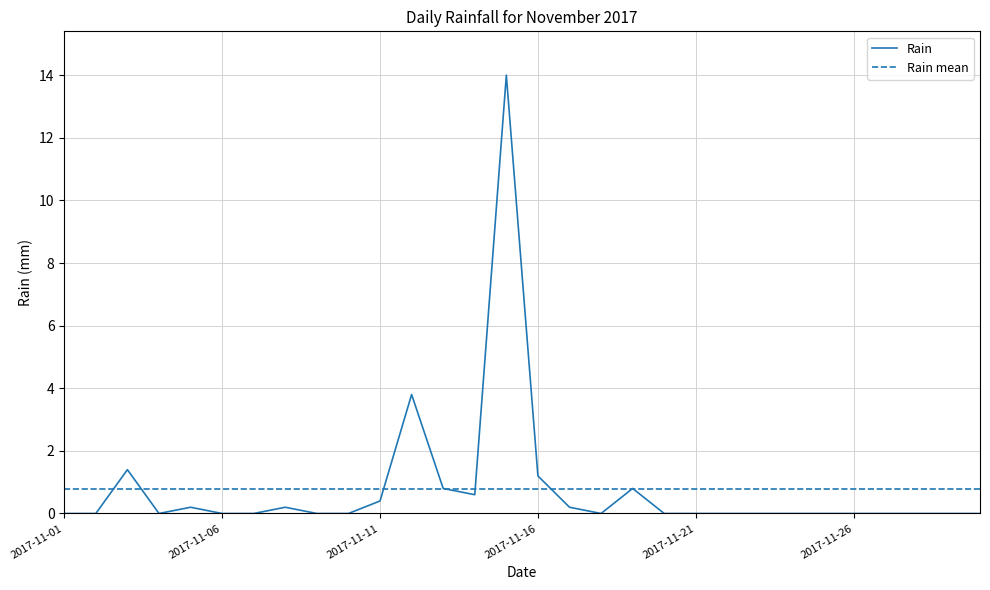

Which has a higher value, 2017-11-18 or 2017-11-11?

2017-11-11